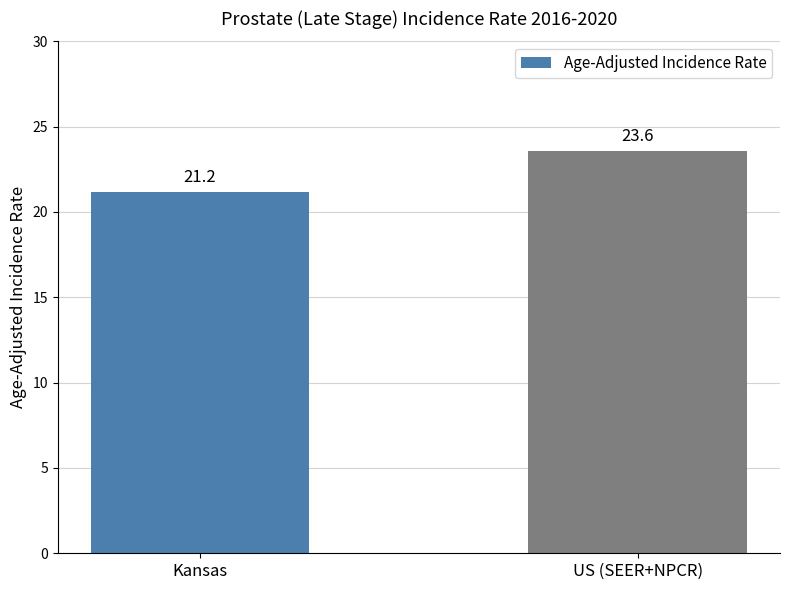

At which label does the data first exceed 23?

US (SEER+NPCR)